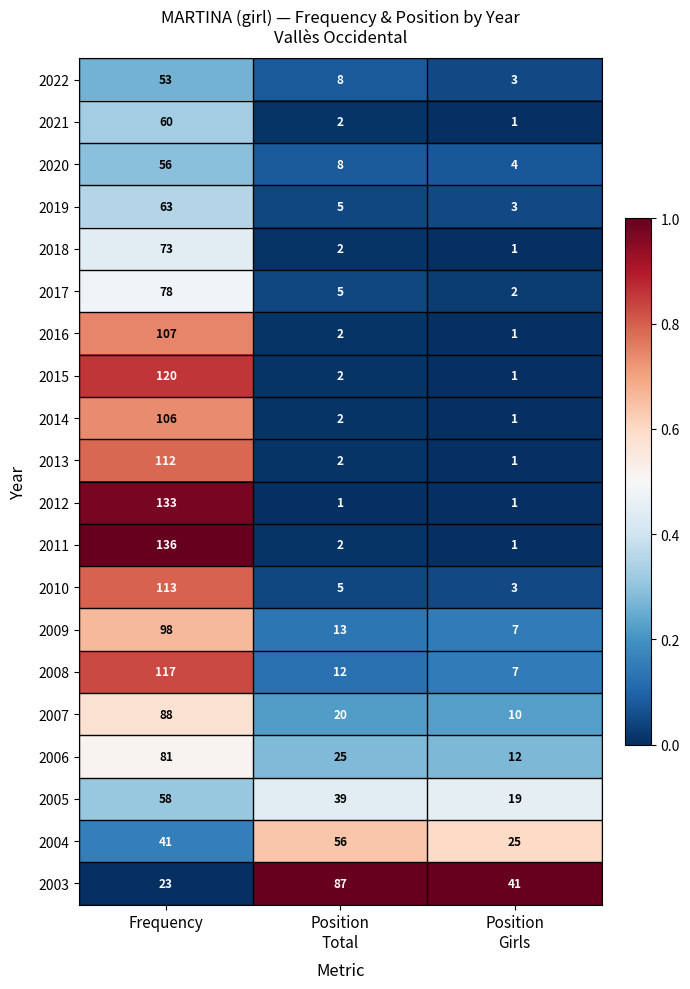

Where is 2004 nearest to the value 40?

Frequency